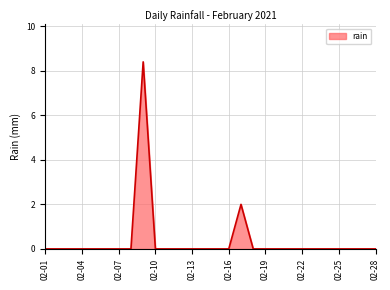

What is the maximum value shown in the chart?

8.4